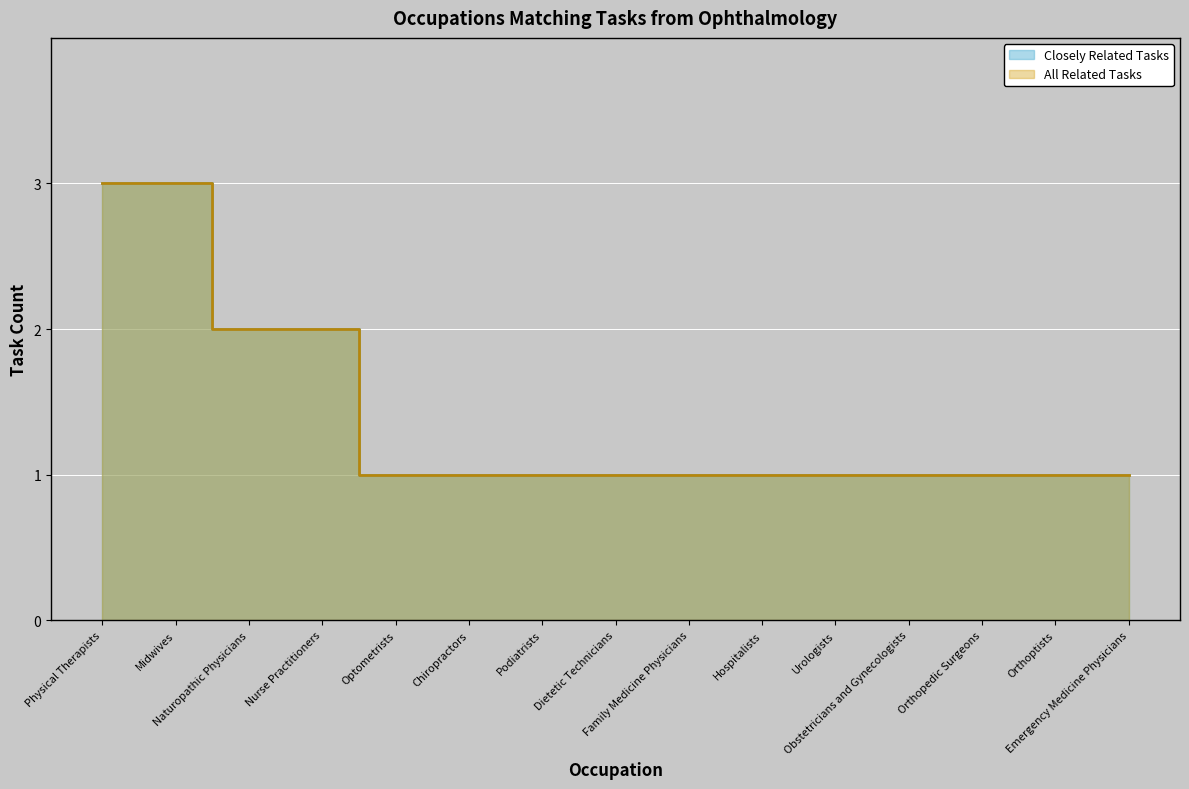

What is the difference between the second highest and second lowest values in the Closely Related Tasks series?

2